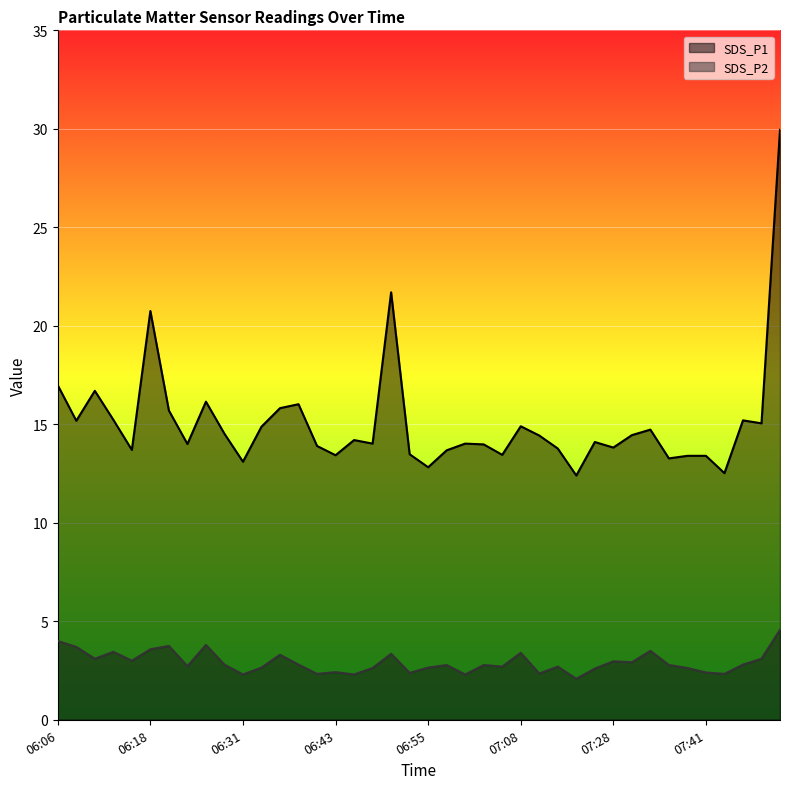

Is the value of SDS_P2 at 06:18 greater than the value of SDS_P1 at 07:33?

No